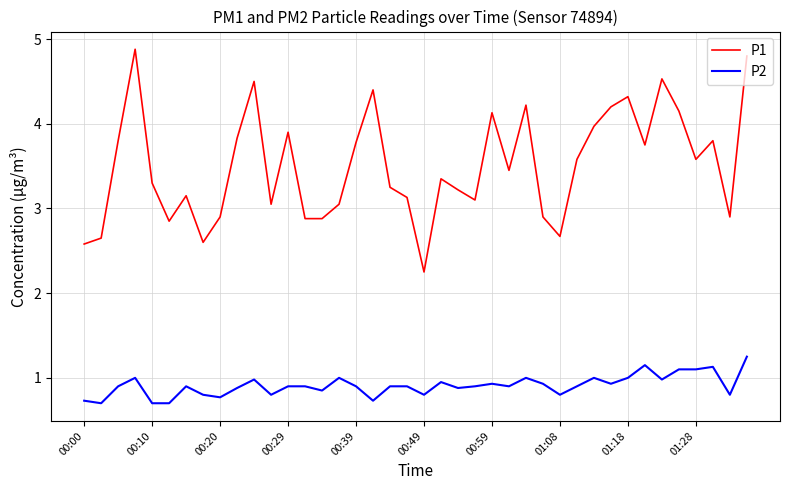

Rank the series by their average value, from lowest to highest.

P2, P1